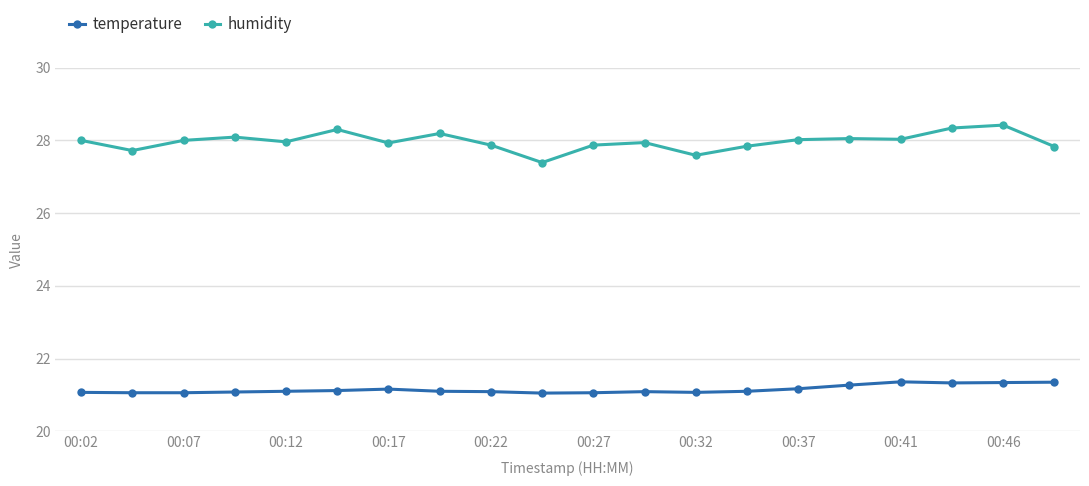

Which series has the largest range (max minus min)?

humidity